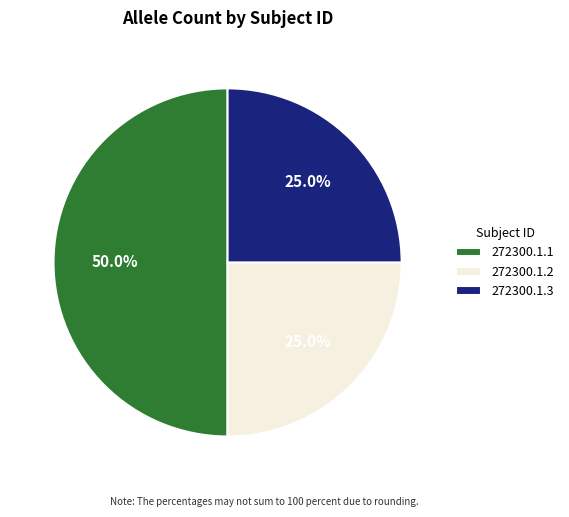

How many slices are in this pie chart?

3